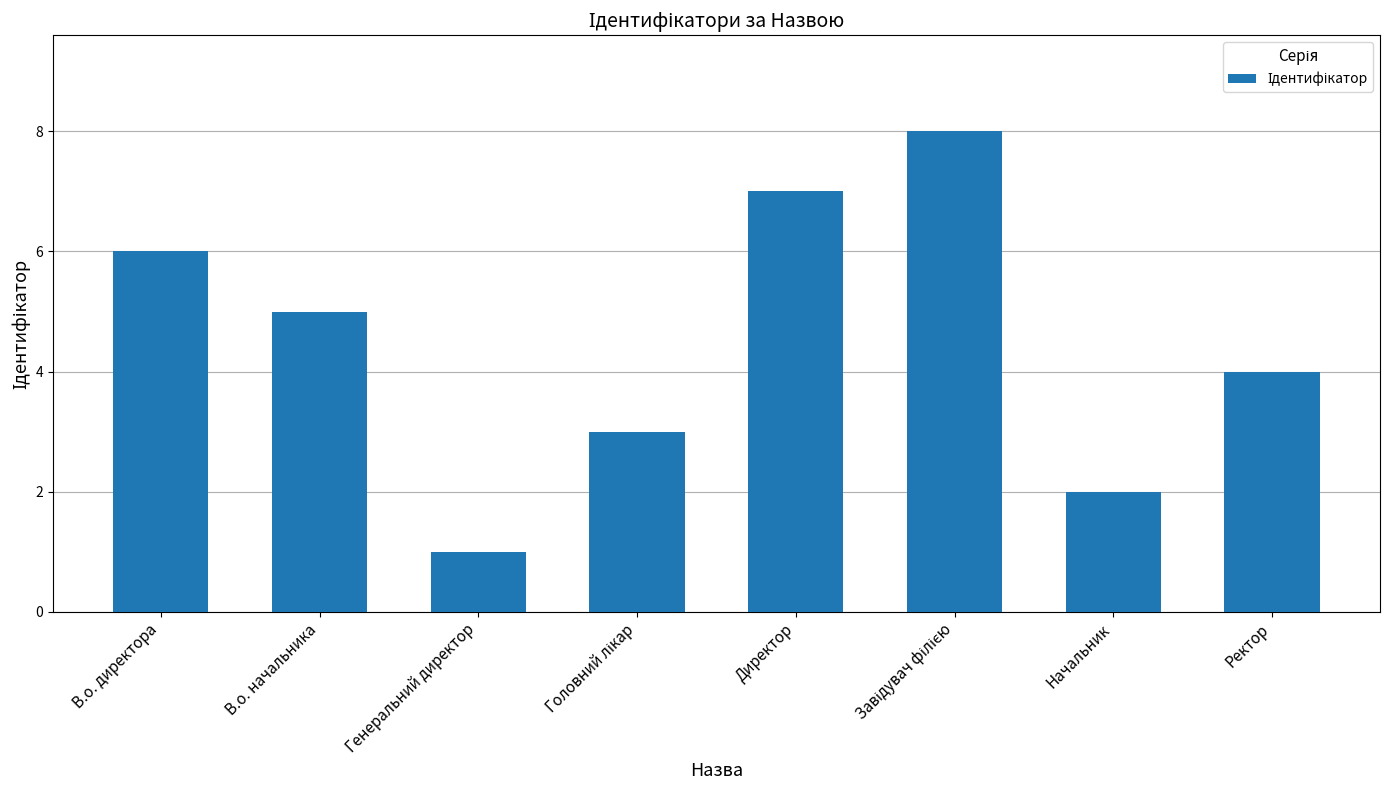

Between Ректор and Начальник, which is larger?

Ректор